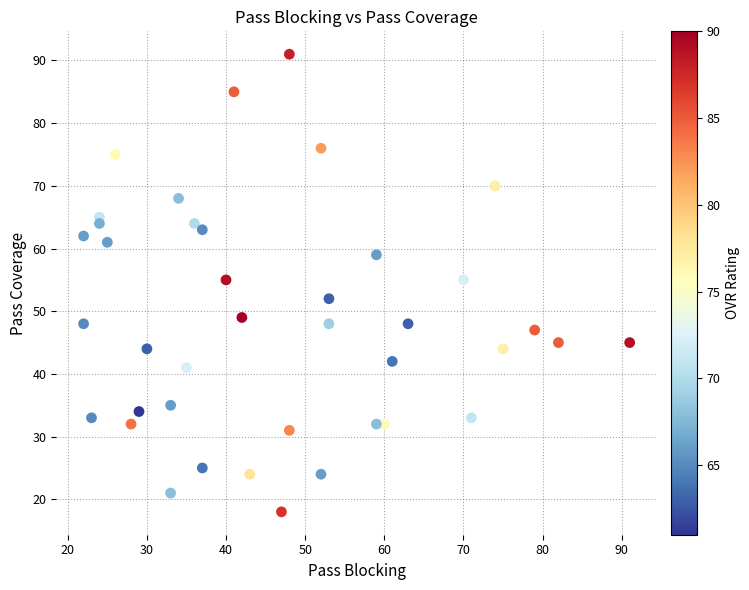

What is the range of Y values (max minus min)?

73